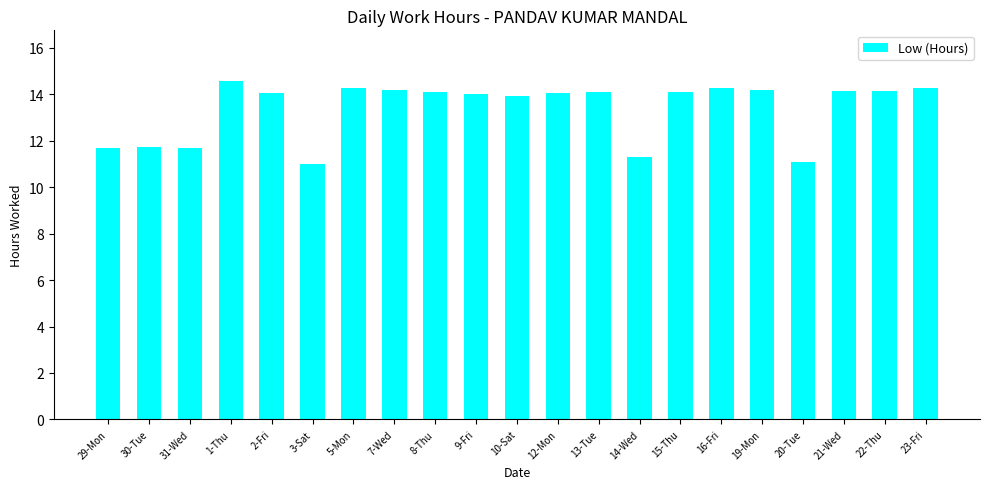

What is the label of the 8th bar from the right?

14-Wed